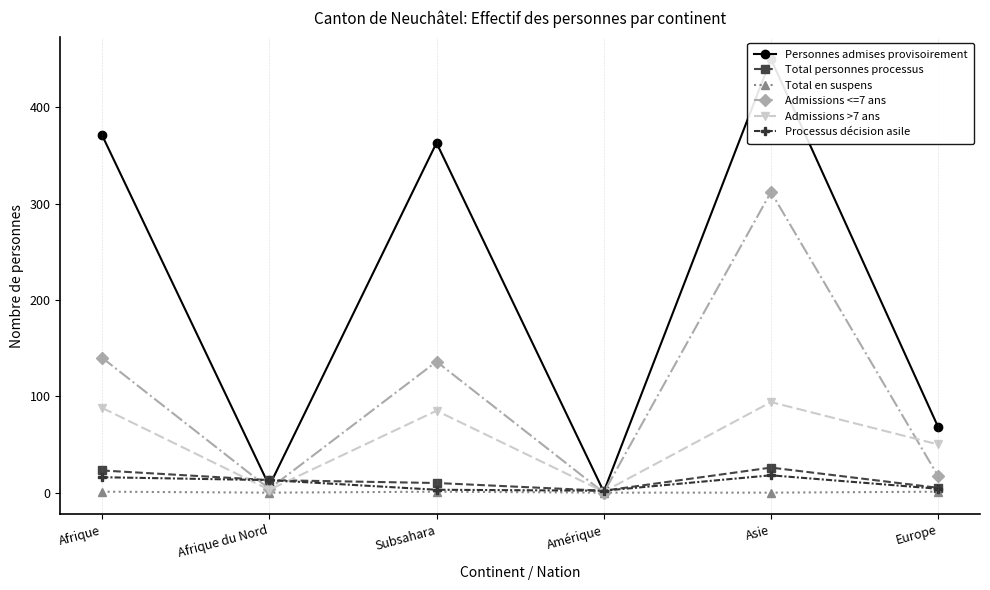

Rank the categories by Total en suspens value from highest to lowest.

Afrique, Subsahara, Europe, Afrique du Nord, Amérique, Asie